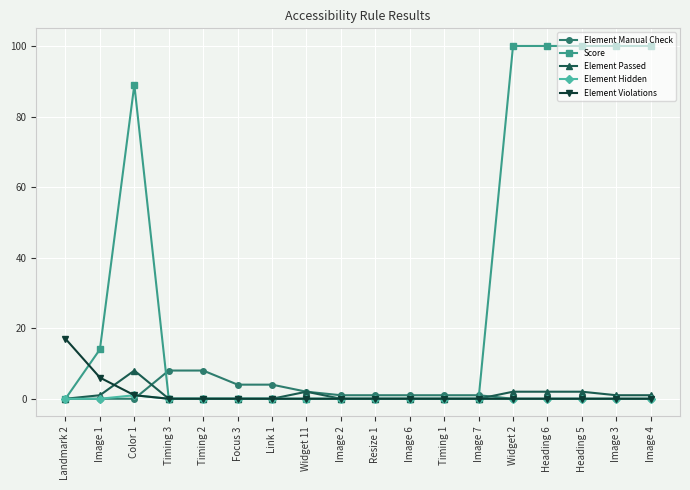

Reading right to left, extract all data points from this chart.

Element Manual Check: 0	0	0	0	0	1	1	1	1	1	2	4	4	8	8	0	0	0
Score: 100	100	100	100	100	0	0	0	0	0	0	0	0	0	0	89	14	0
Element Passed: 1	1	2	2	2	0	0	0	0	0	2	0	0	0	0	8	1	0
Element Hidden: 0	0	0	0	0	0	0	0	0	0	0	0	0	0	0	1	0	0
Element Violations: 0	0	0	0	0	0	0	0	0	0	0	0	0	0	0	1	6	17